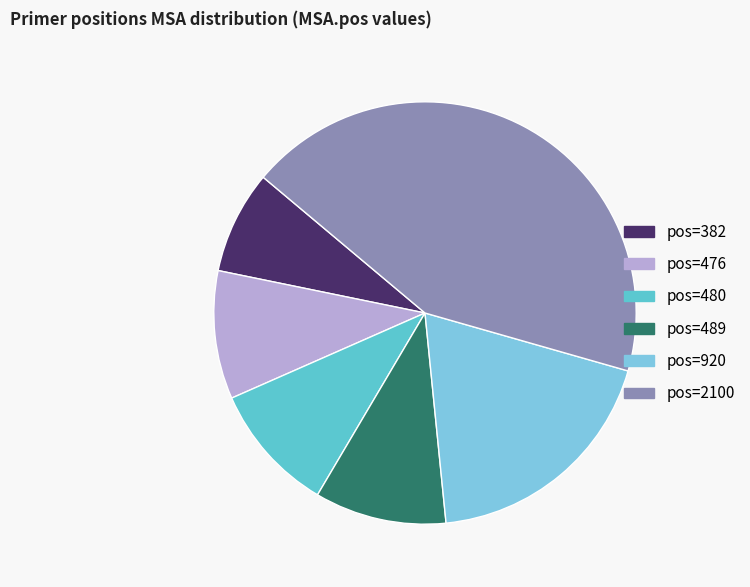

How many slices are in this pie chart?

6